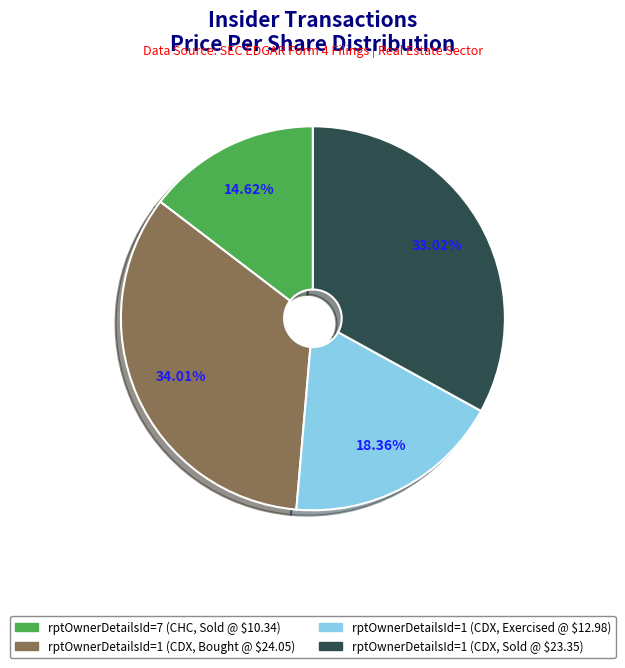

Is there any slice that represents more than half of the pie?

No